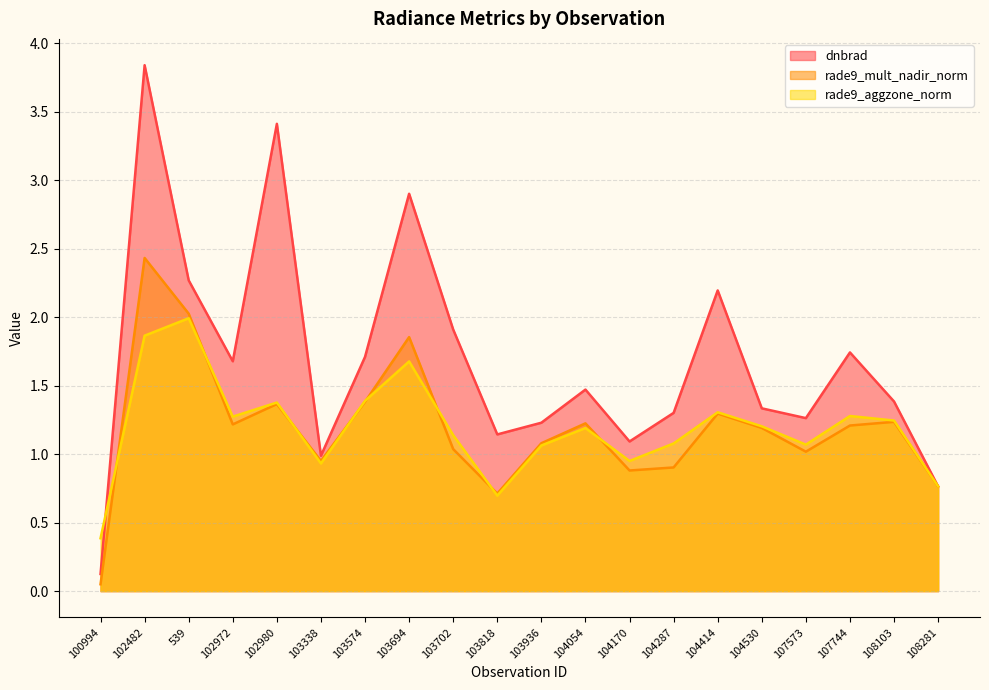

Reading left to right, transcribe all the data shown in this chart.

dnbrad: 0.1	3.8	2.3	1.7	3.4	1.0	1.7	2.9	1.9	1.1	1.2	1.5	1.1	1.3	2.2	1.3	1.3	1.7	1.4	0.8
rade9_mult_nadir_norm: 0.1	2.4	2.0	1.2	1.4	1.0	1.4	1.9	1.0	0.7	1.1	1.2	0.9	0.9	1.3	1.2	1.0	1.2	1.2	0.8
rade9_aggzone_norm: 0.4	1.9	2.0	1.3	1.4	0.9	1.4	1.7	1.1	0.7	1.1	1.2	0.9	1.1	1.3	1.2	1.1	1.3	1.2	0.8